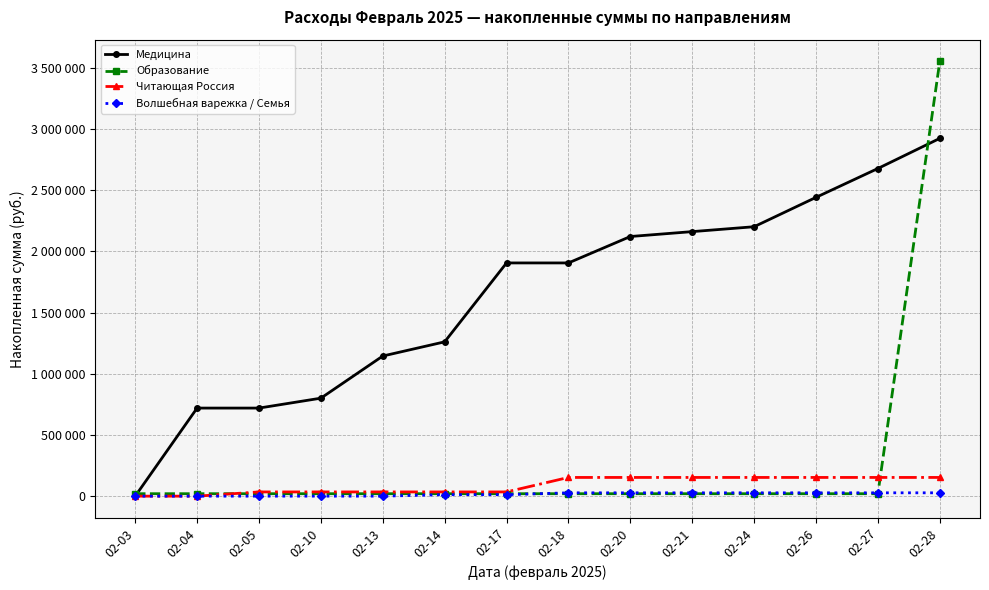

What is the difference between the second highest and minimum values in the Читающая Россия series?

152961.8